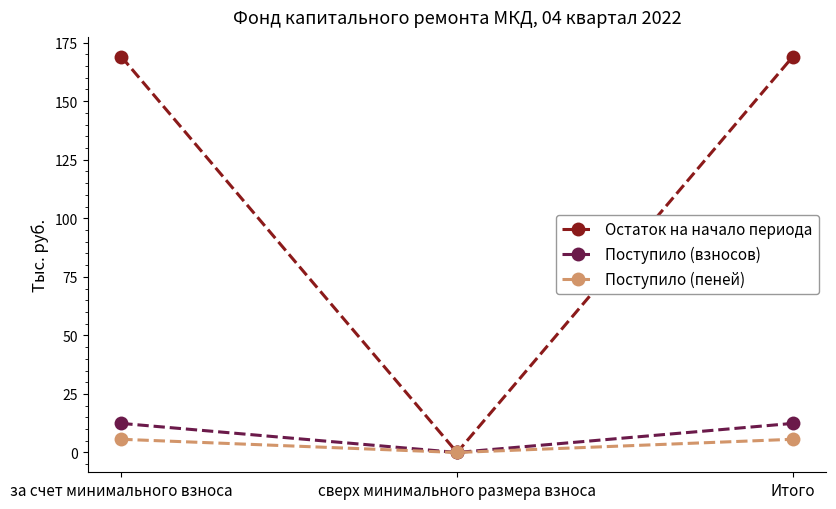

What is the label of the 1st point from the left?

за счет минимального взноса